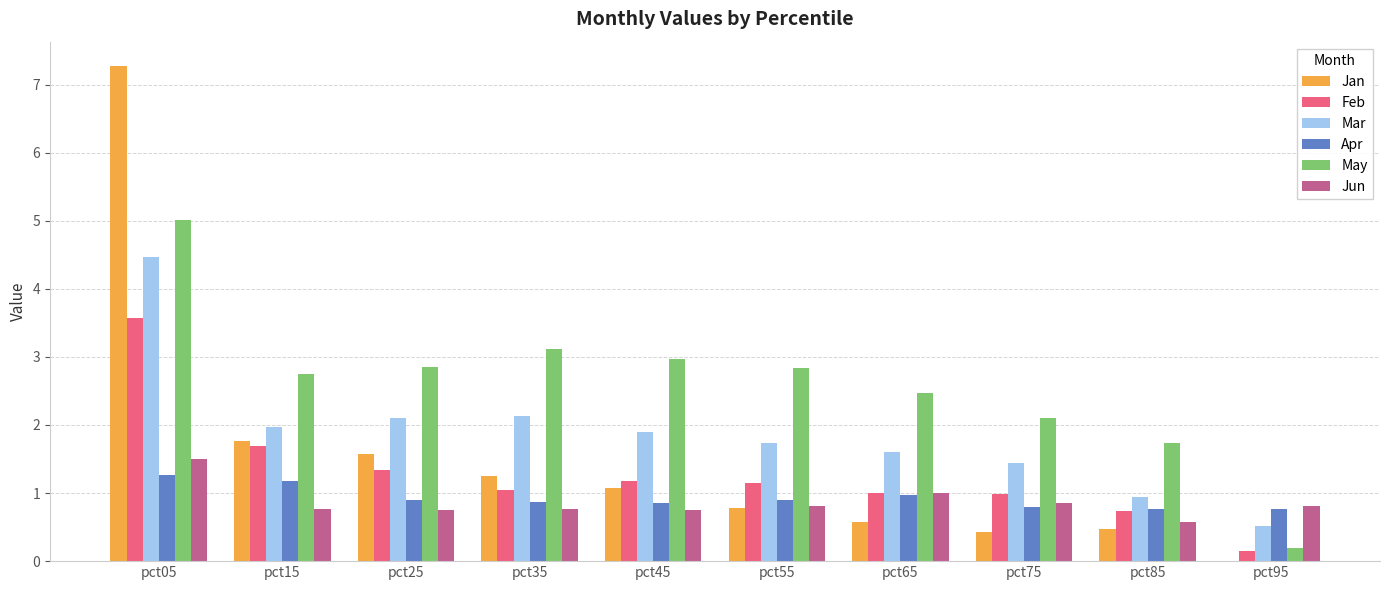

Is it true that May equals 3.0 at pct45?

True